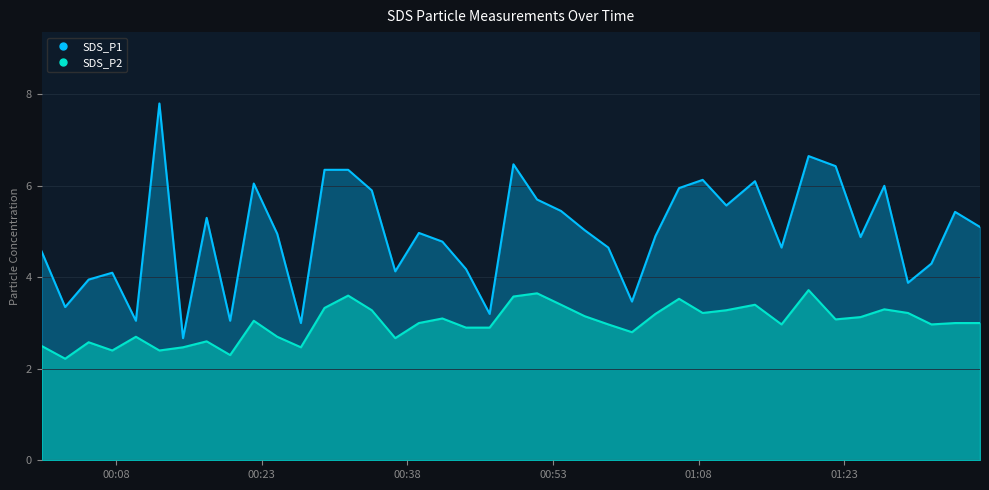

Reading left to right, what are all the values shown in this chart?

SDS_P1: 4.6	3.4	4.0	4.1	3.0	7.8	2.7	5.3	3.0	6.0	5.0	3.0	6.3	6.3	5.9	4.1	5.0	4.8	4.2	3.2	6.5	5.7	5.5	5.0	4.7	3.5	4.9	6.0	6.1	5.6	6.1	4.7	6.7	6.4	4.9	6.0	3.9	4.3	5.4	5.1
SDS_P2: 2.5	2.2	2.6	2.4	2.7	2.4	2.5	2.6	2.3	3.0	2.7	2.5	3.3	3.6	3.3	2.7	3.0	3.1	2.9	2.9	3.6	3.6	3.4	3.1	3.0	2.8	3.2	3.5	3.2	3.3	3.4	3.0	3.7	3.1	3.1	3.3	3.2	3.0	3.0	3.0